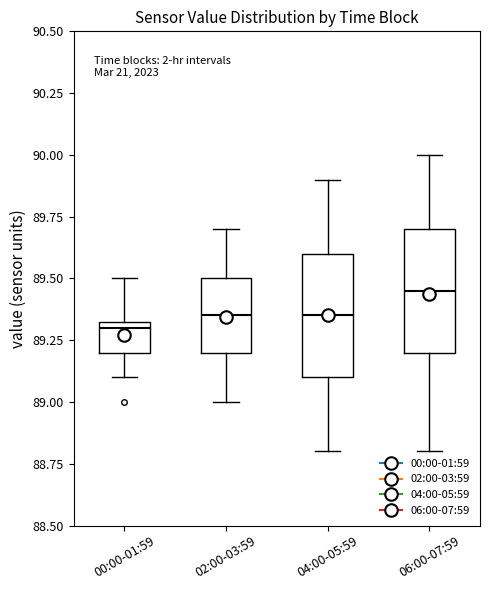

Where does the lower whisker of the box for 02:00-03:59 end on the y-axis? The values are not printed on the chart, so give them approximately, as read against the axis.

89.00